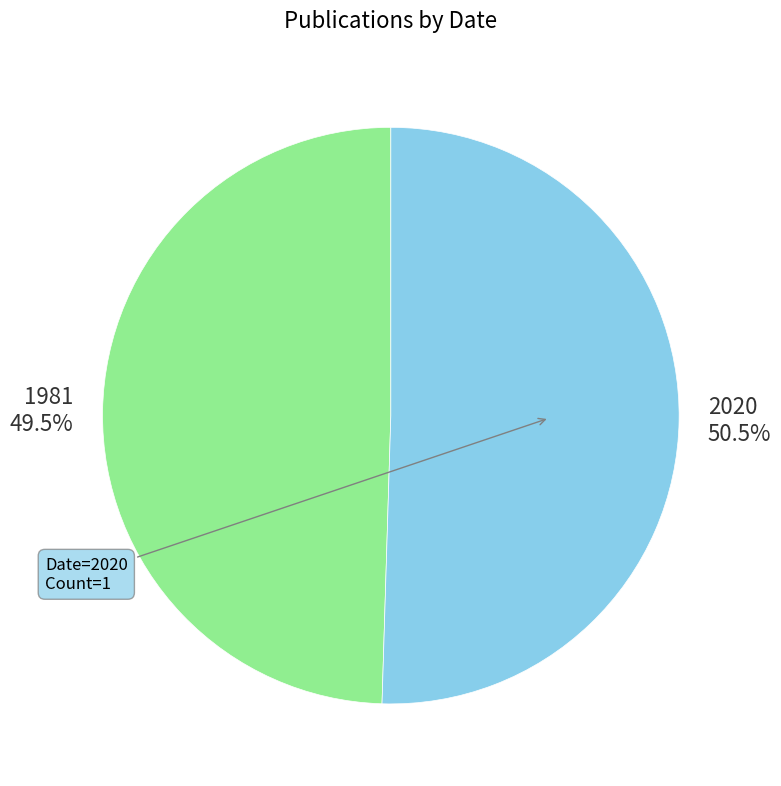

Is 2020 the majority of the pie?

Yes